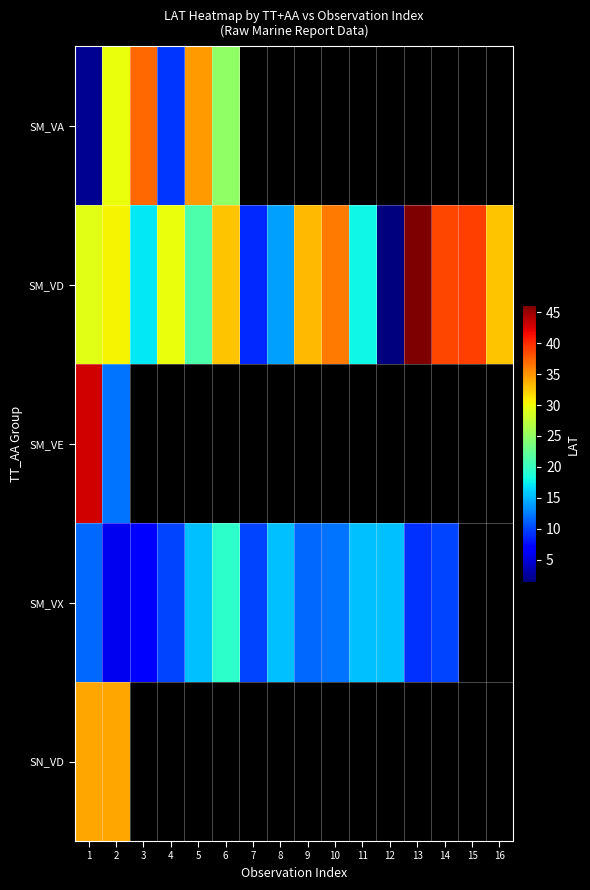

Which category has the highest value across all series?

13